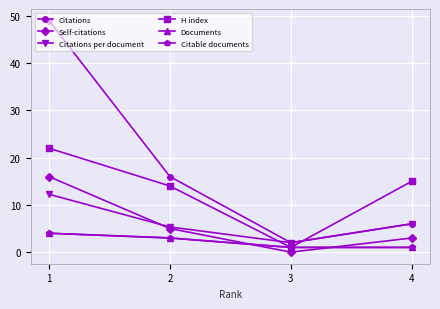

What is the sum of the Citable documents values at 4 and 3?

2.0